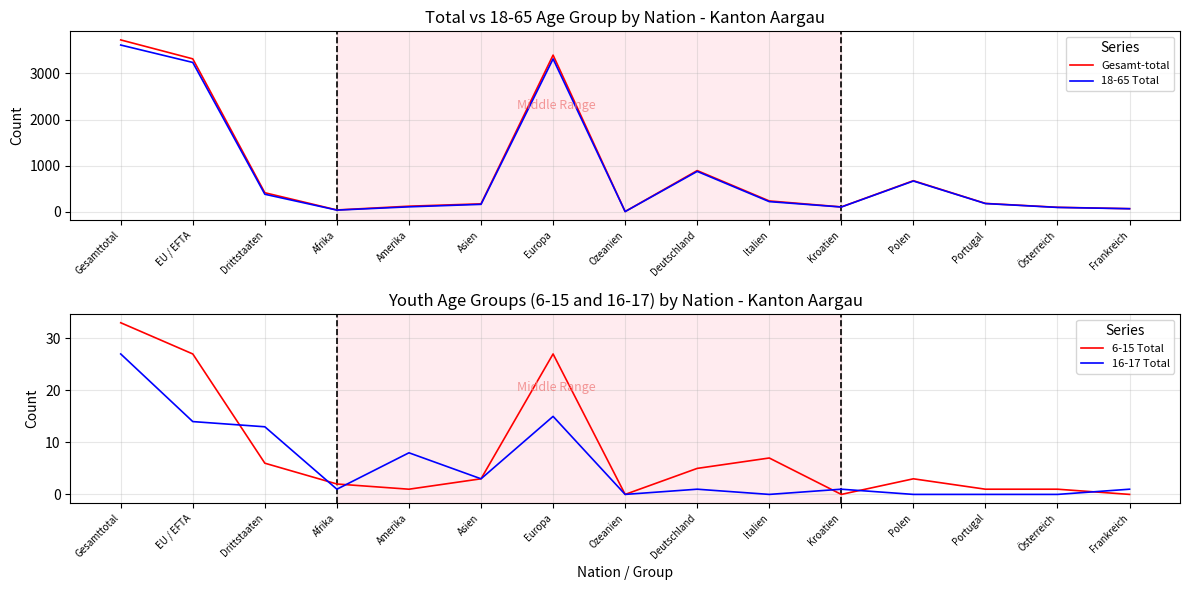

Does the chart have visible grid lines?

Yes